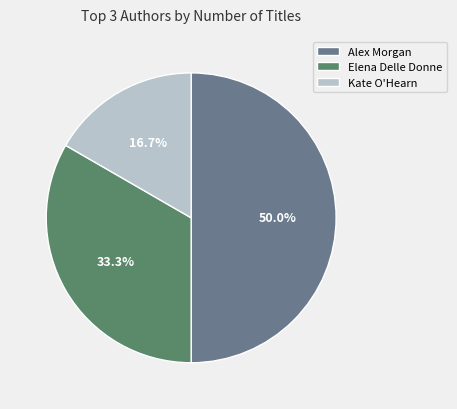

Approximately how many times larger is the value at Kate O'Hearn compared to Elena Delle Donne?

0.5